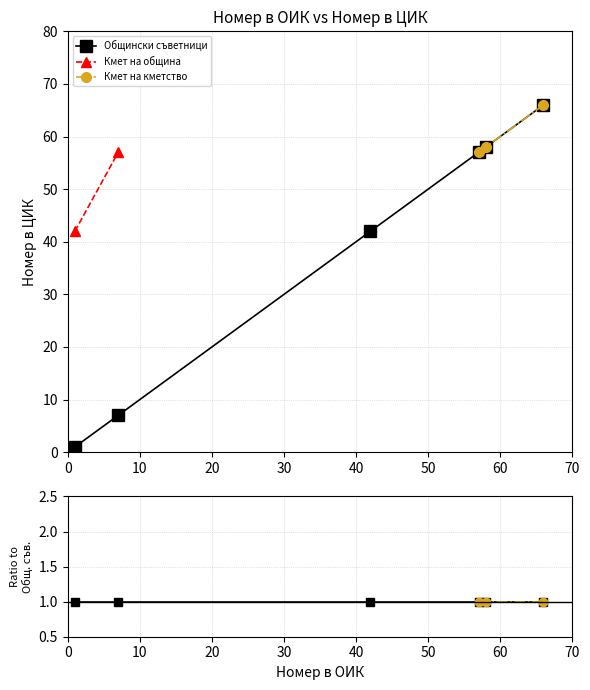

What is the value of the 6th point from the left?

66